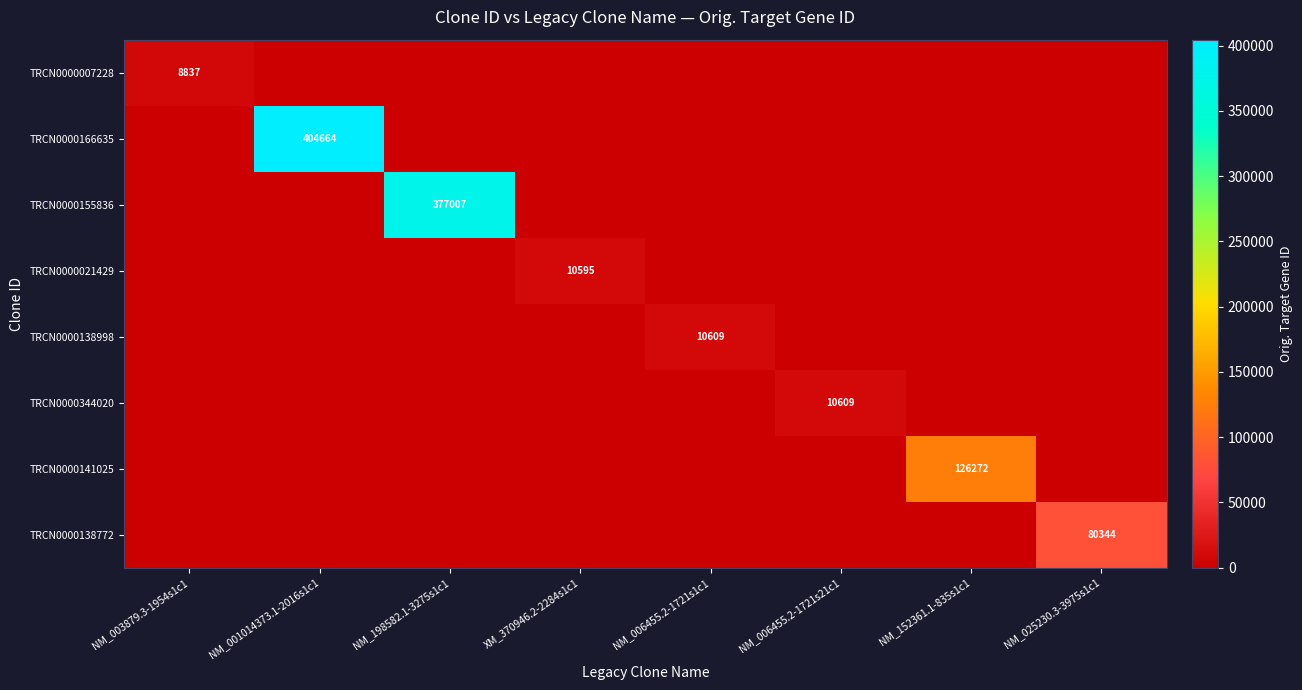

Count the number of categories in the chart.

8